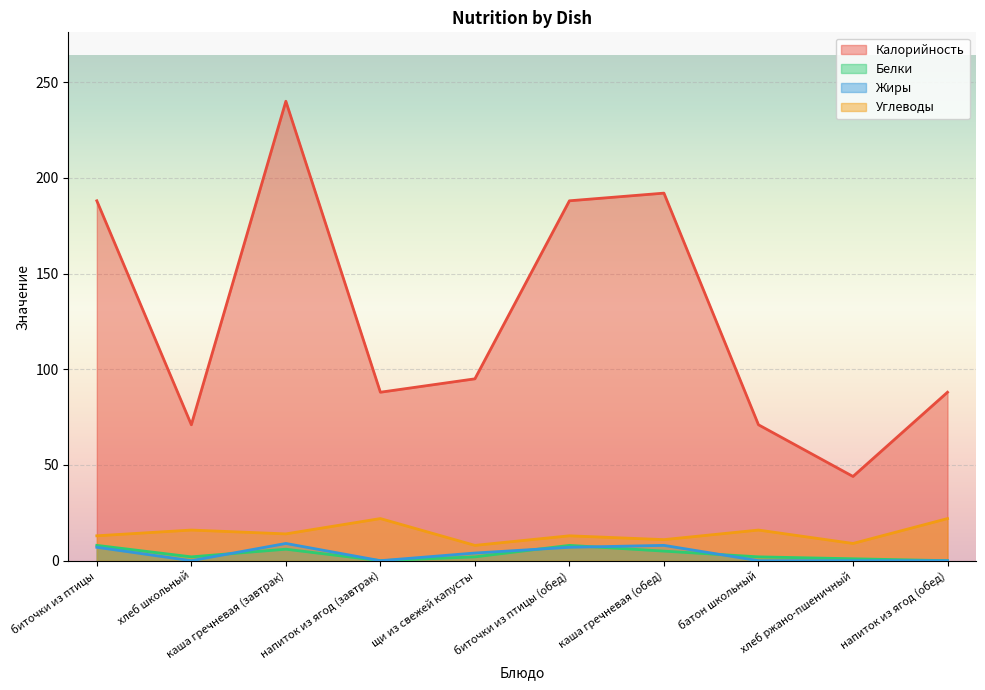

What is the difference between the highest and lowest values at хлеб ржано-пшеничный?

44